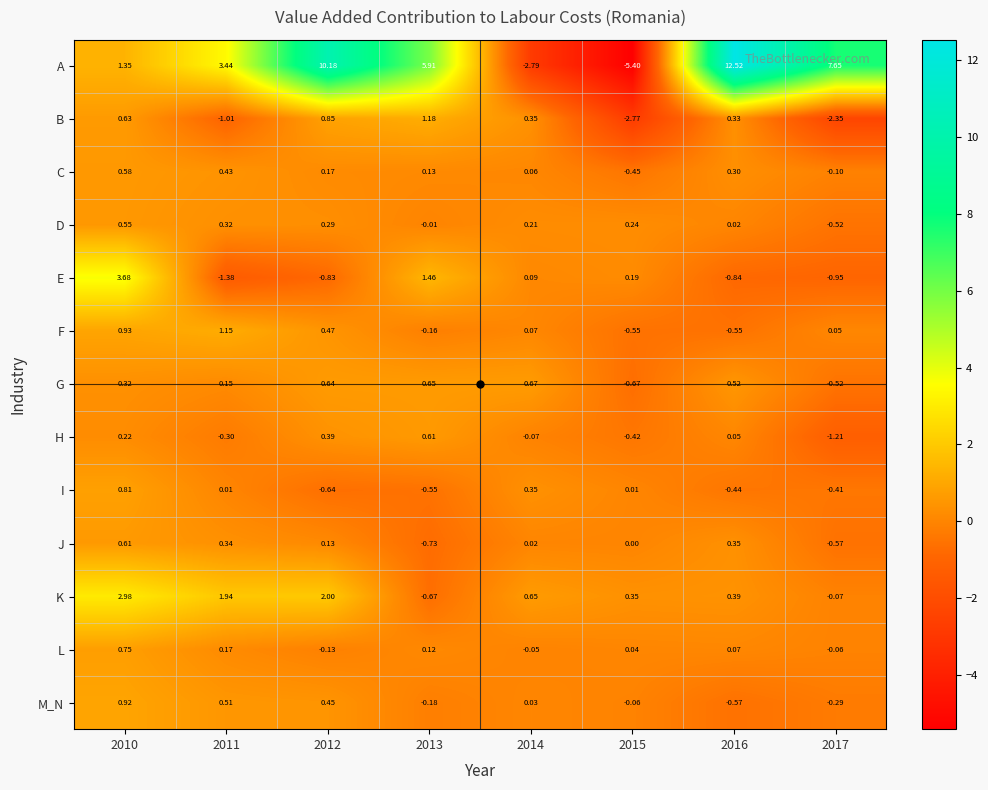

Is the value of M_N at 2015 greater than the value of C at 2012?

No